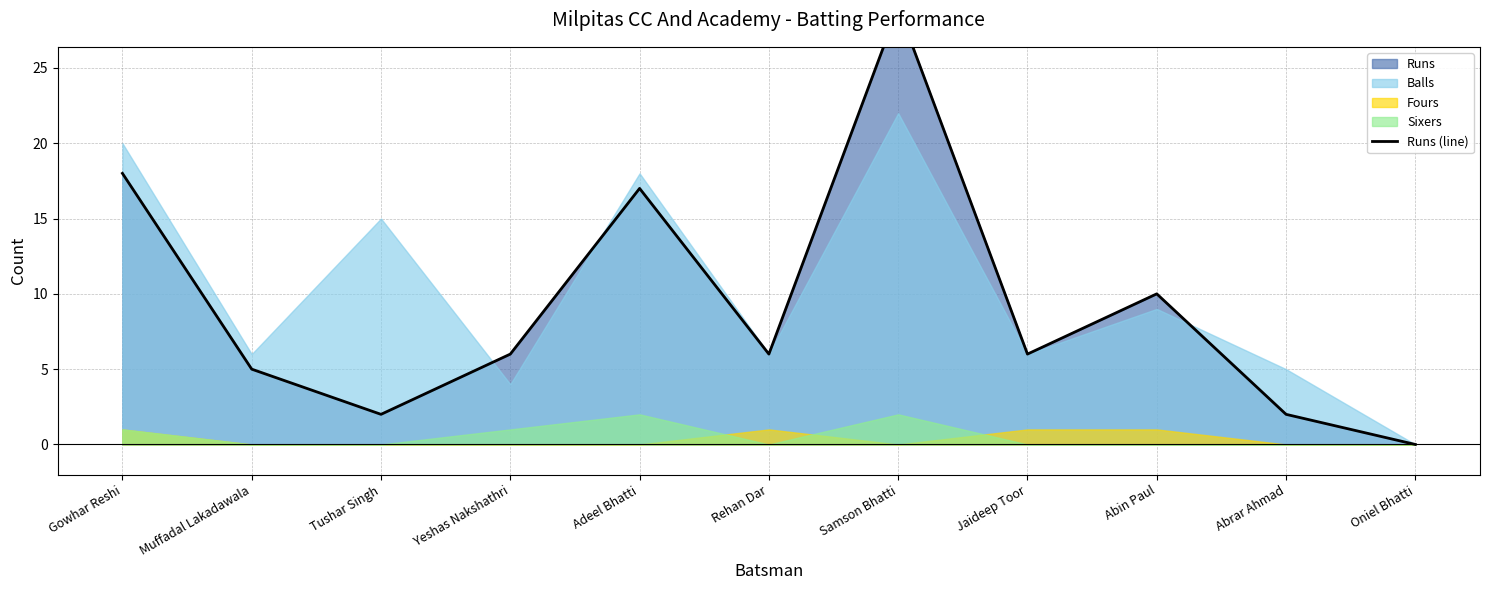

What is the ratio of the value at Tushar Singh to the value at Adeel Bhatti?

0.1